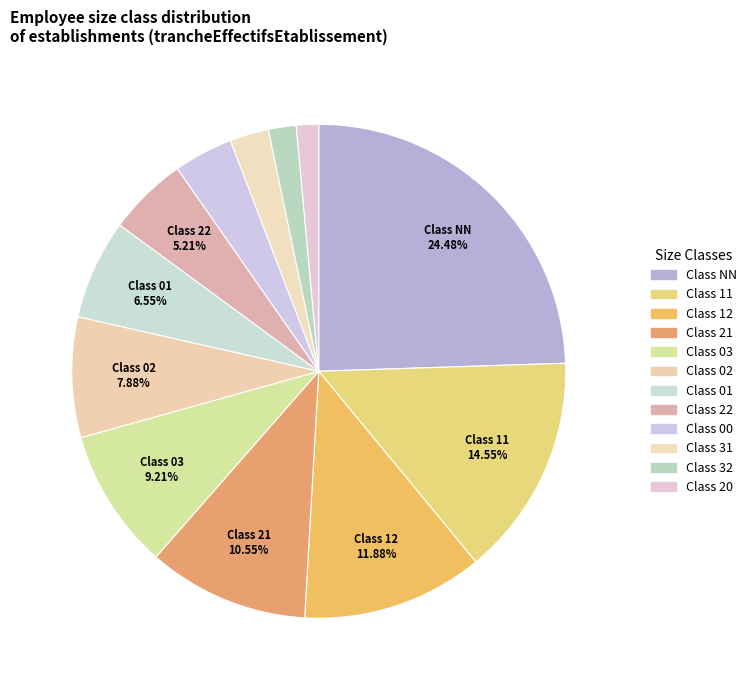

Rank the categories by value from lowest to highest.

20, 32, 31, 00, 22, 01, 02, 03, 21, 12, 11, NN